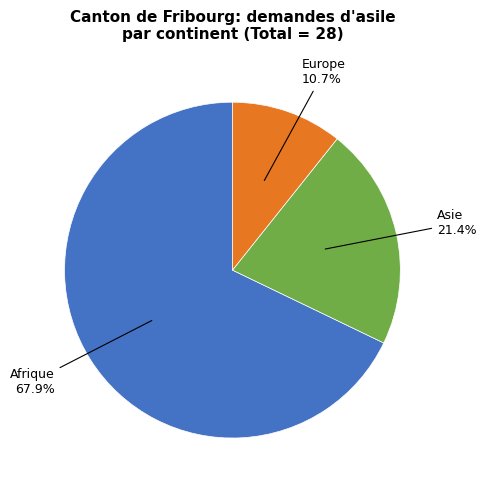

To the nearest percent, what is the difference between the largest and smallest slice percentages?

57%